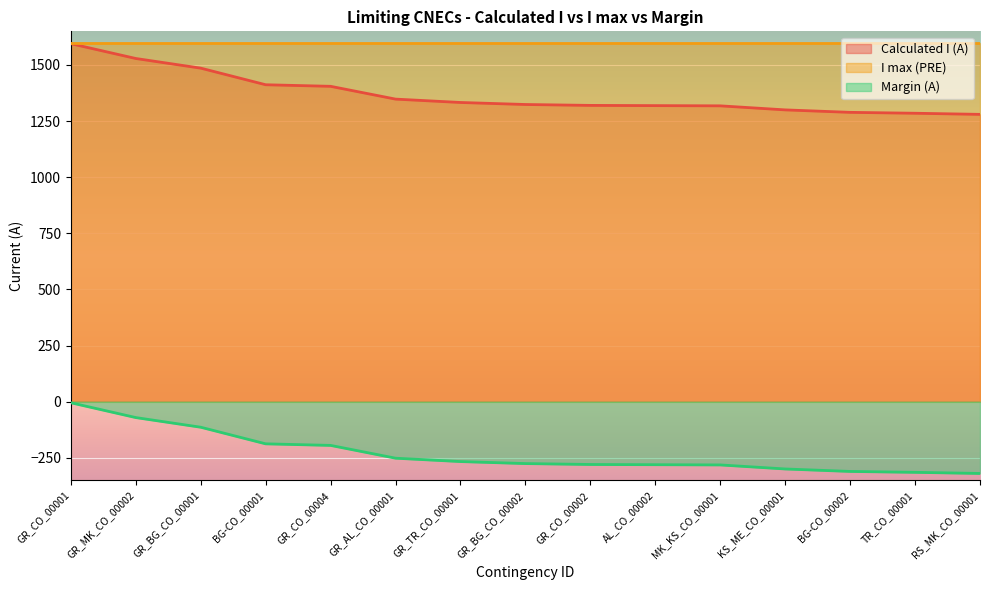

Reading left to right, transcribe all the data shown in this chart.

Calculated I (A): GR_CO_00001=1595	GR_MK_CO_00002=1529	GR_BG_CO_00001=1486	BG-CO_00001=1412	GR_CO_00004=1405	GR_AL_CO_00001=1348	GR_TR_CO_00001=1333	GR_BG_CO_00002=1324	GR_CO_00002=1320	AL_CO_00002=1319	MK_KS_CO_00001=1318	KS_ME_CO_00001=1300	BG-CO_00002=1289	TR_CO_00001=1285	RS_MK_CO_00001=1280
Margin (A): GR_CO_00001=-5	GR_MK_CO_00002=-71	GR_BG_CO_00001=-114	BG-CO_00001=-188	GR_CO_00004=-195	GR_AL_CO_00001=-252	GR_TR_CO_00001=-267	GR_BG_CO_00002=-276	GR_CO_00002=-280	AL_CO_00002=-281	MK_KS_CO_00001=-282	KS_ME_CO_00001=-300	BG-CO_00002=-311	TR_CO_00001=-315	RS_MK_CO_00001=-320